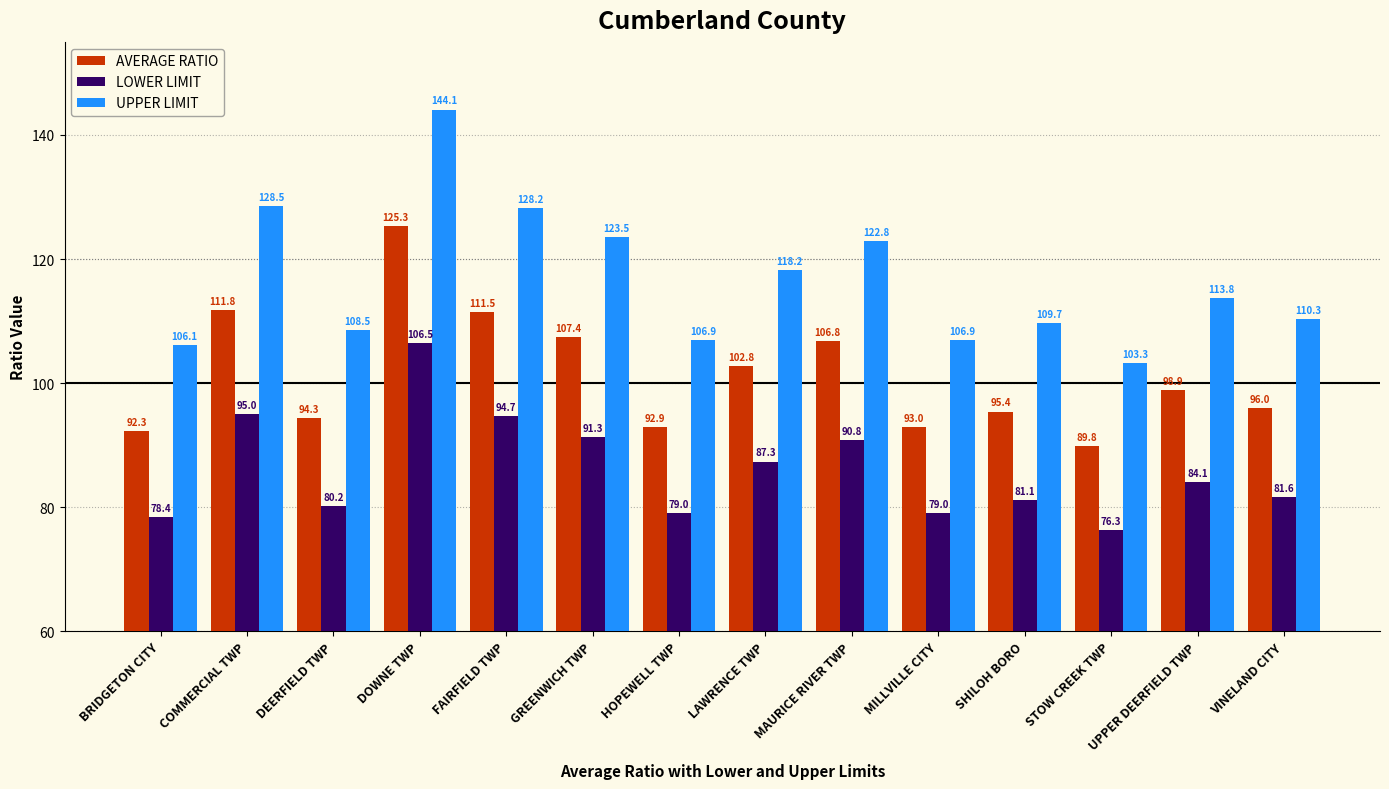

What is the label of the 2nd bar from the left?

COMMERCIAL TWP